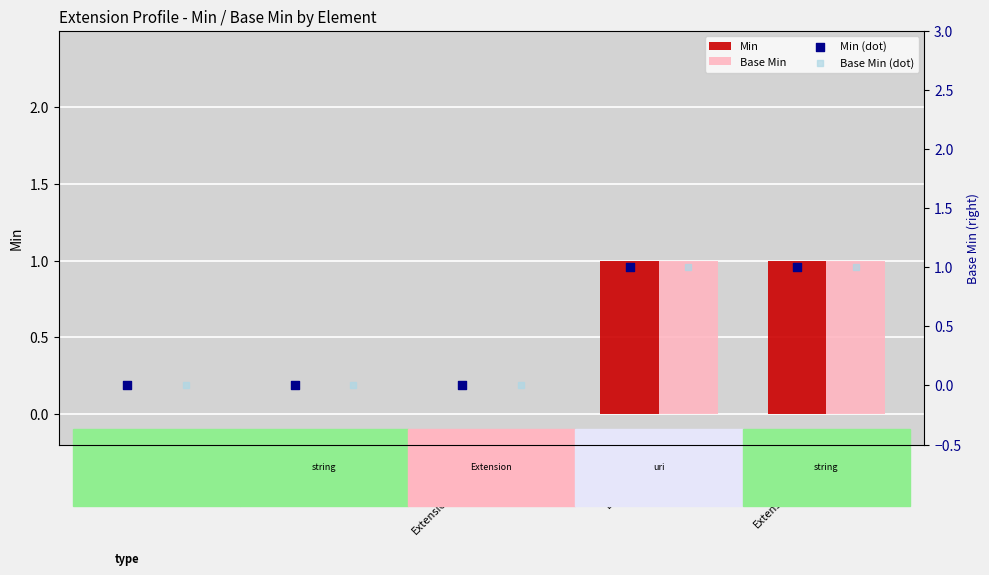

Which series has the largest Y range (max minus min)?

Min